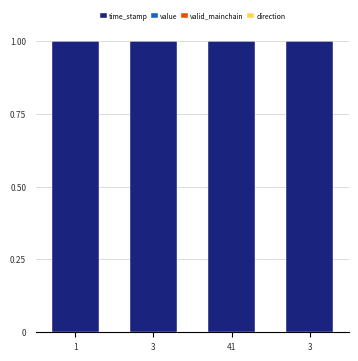

True or false: valid_mainchain has a value of 0.0 at 41.

True